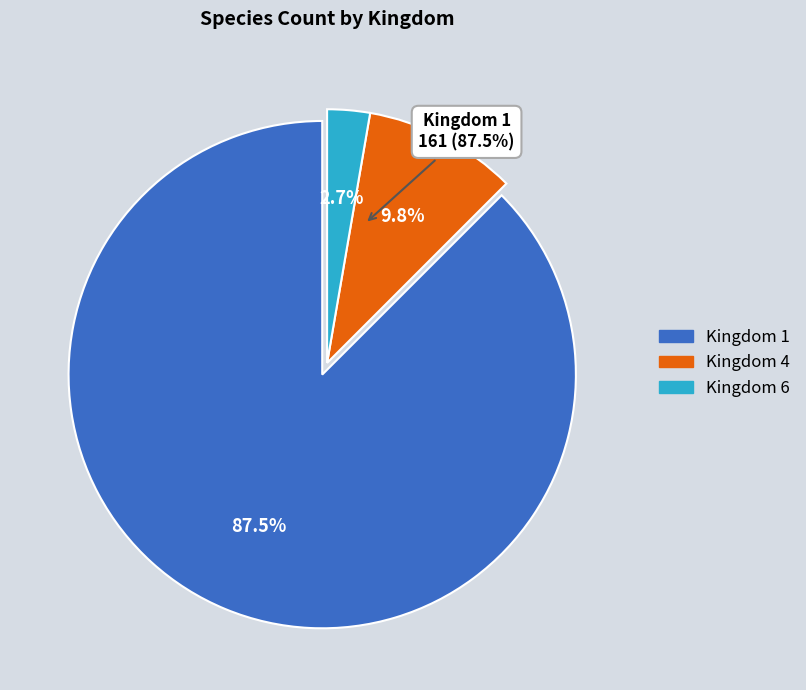

Rank the categories by value from highest to lowest.

1, 4, 6